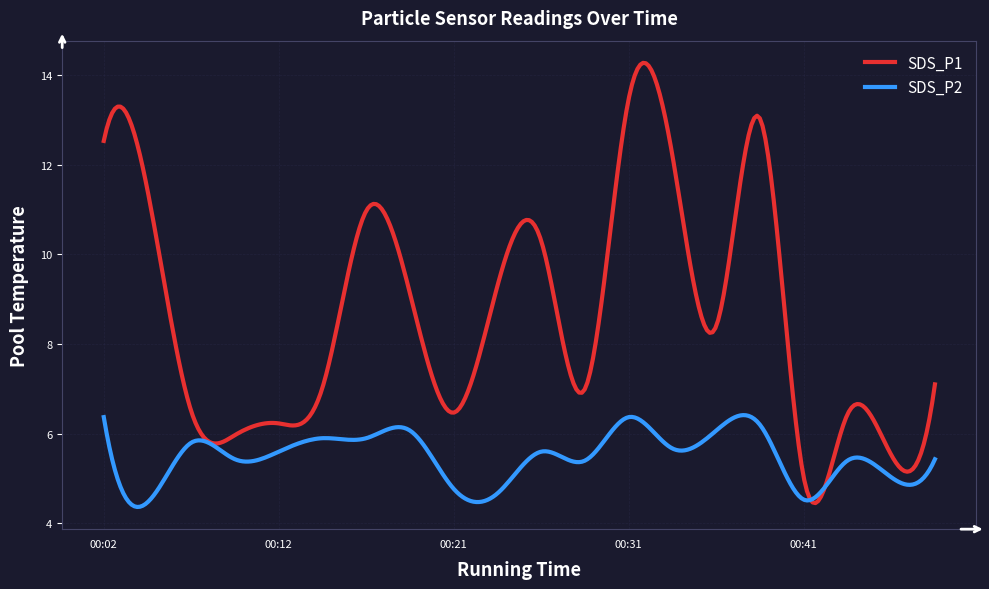

What is the maximum value shown in the chart?

14.3